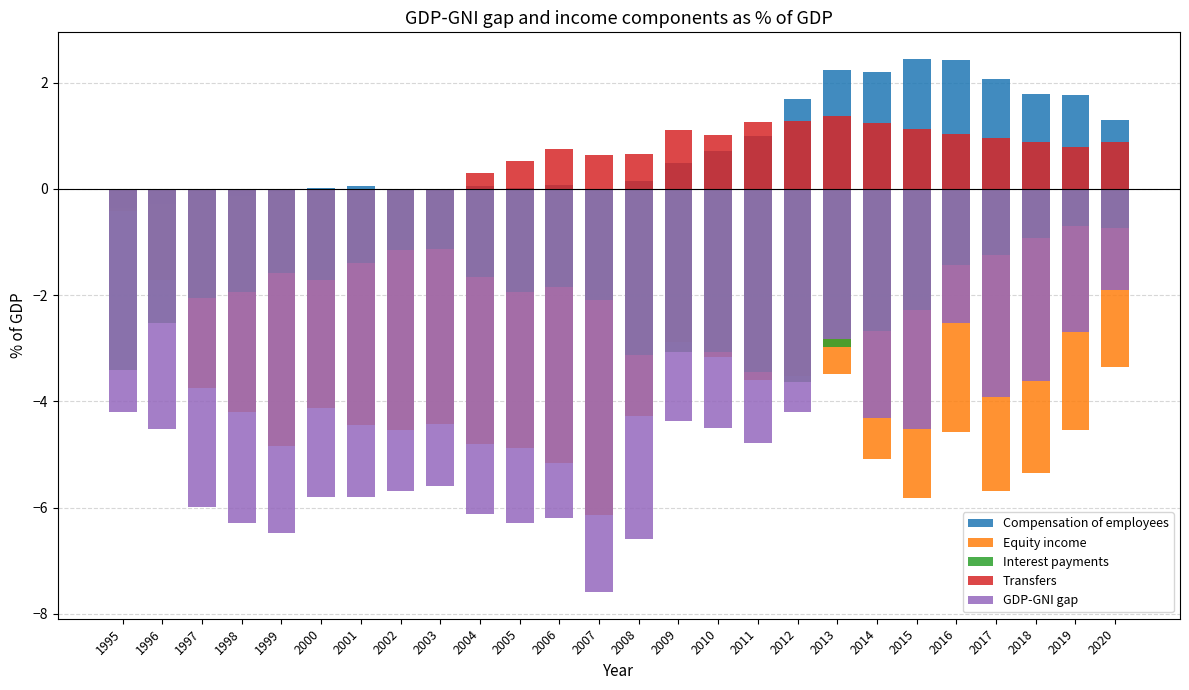

How many groups of bars are there?

26